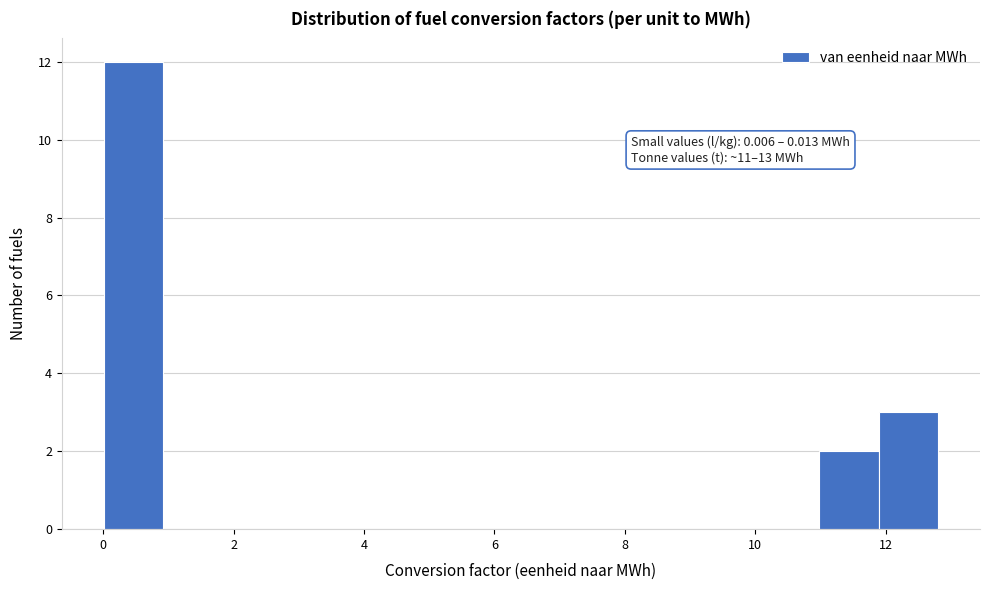

Over which range of the x-axis is the bar tallest?

0.0 to 1.0